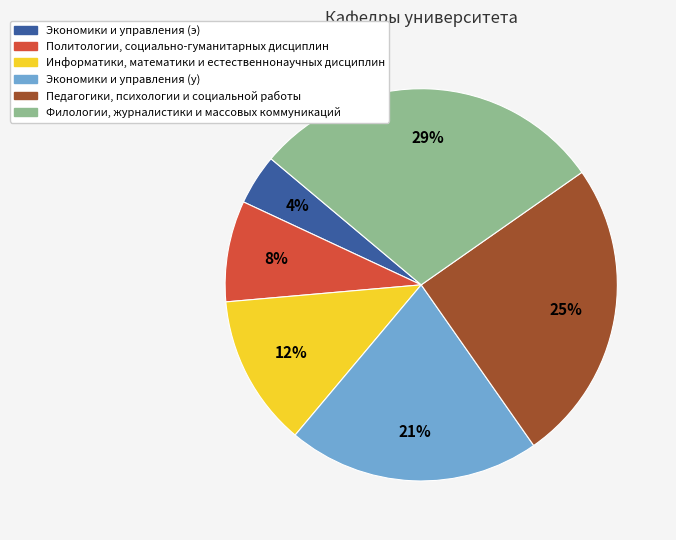

Which has a higher value, Политологии, социально-гуманитарных дисциплин or Филологии, журналистики и массовых коммуникаций?

Филологии, журналистики и массовых коммуникаций